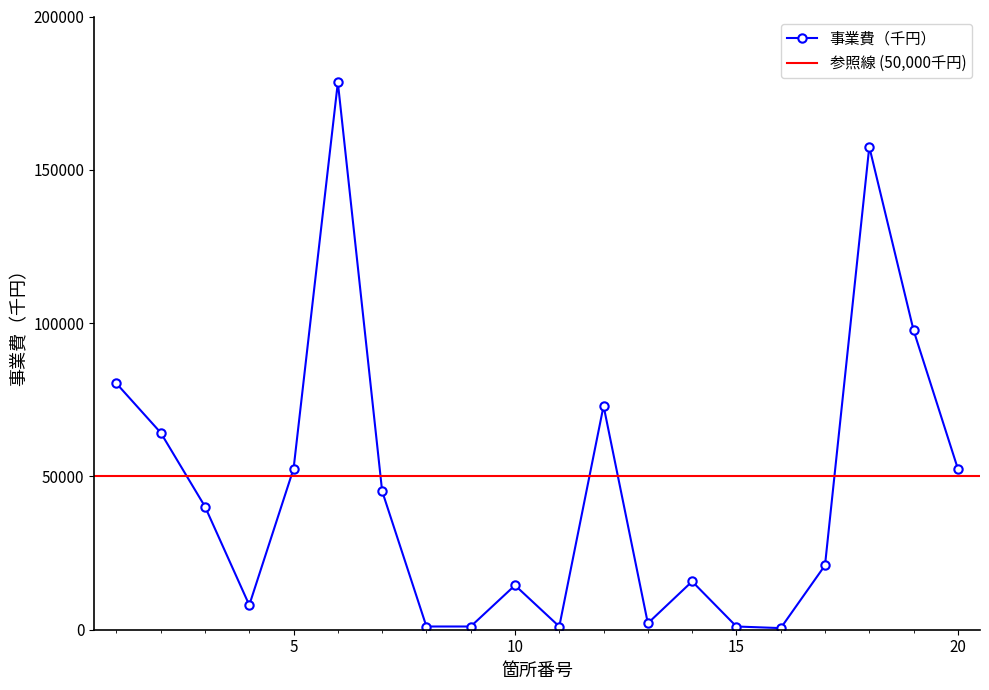

What is the minimum value shown in the chart?

525